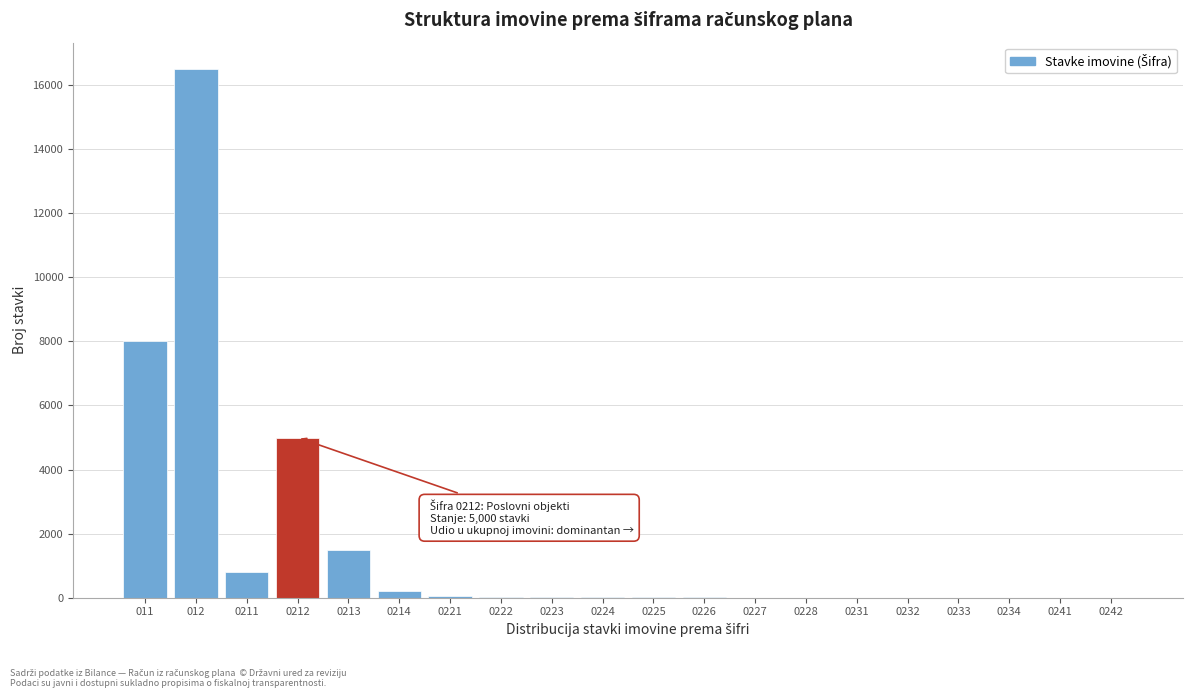

Is it true that the value at 012 is 16500?

True